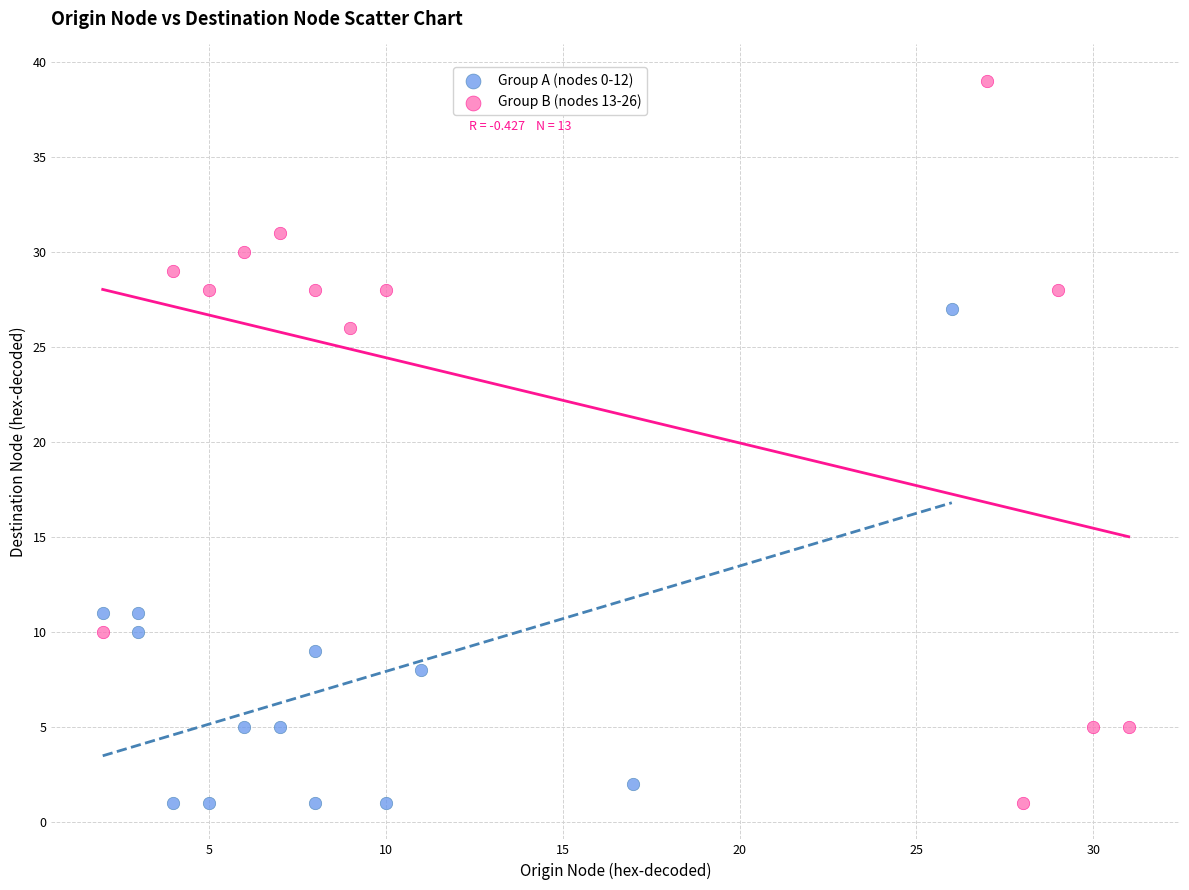

Which series has the widest spread of Y values?

Group B (nodes 13-26)